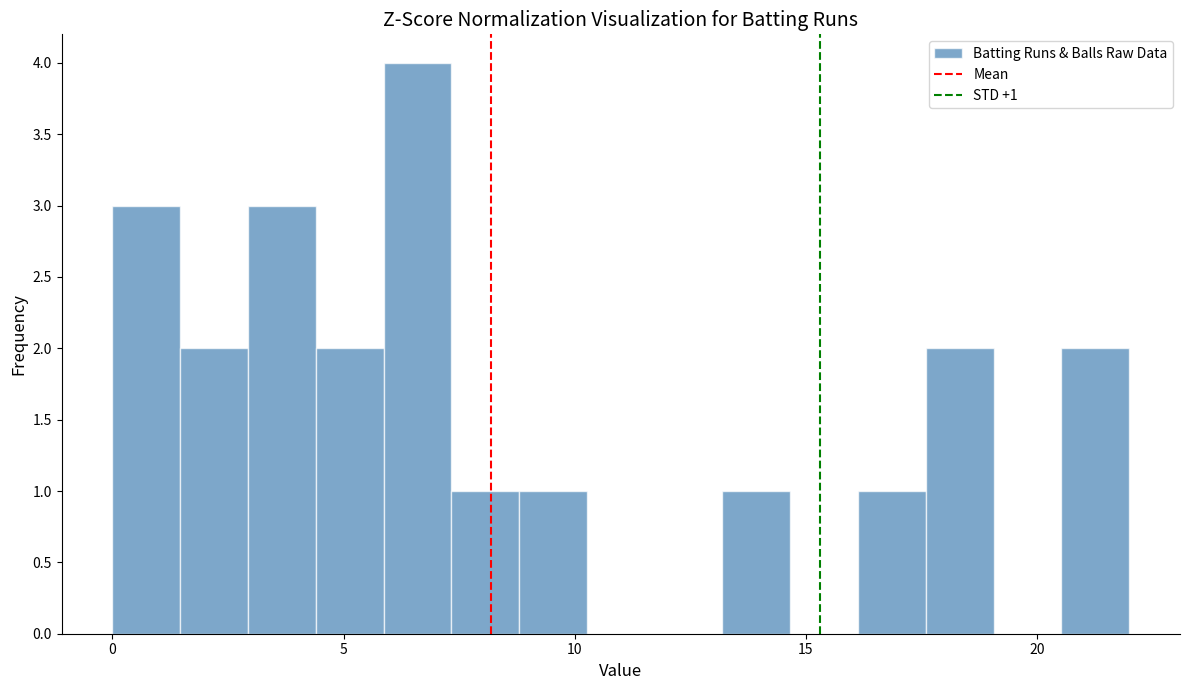

Around what value on the x-axis is the tallest bar? Give the approximate position of its centre, as read against the axis.

6.5